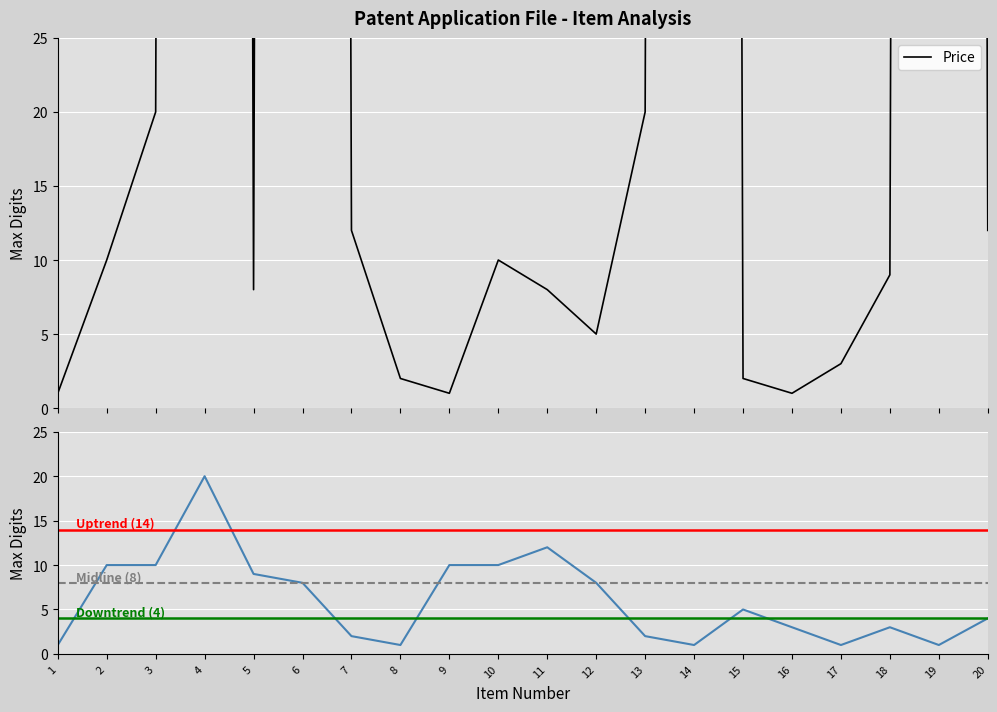

True or false: max_digits has more than 2 interior local peaks.

True